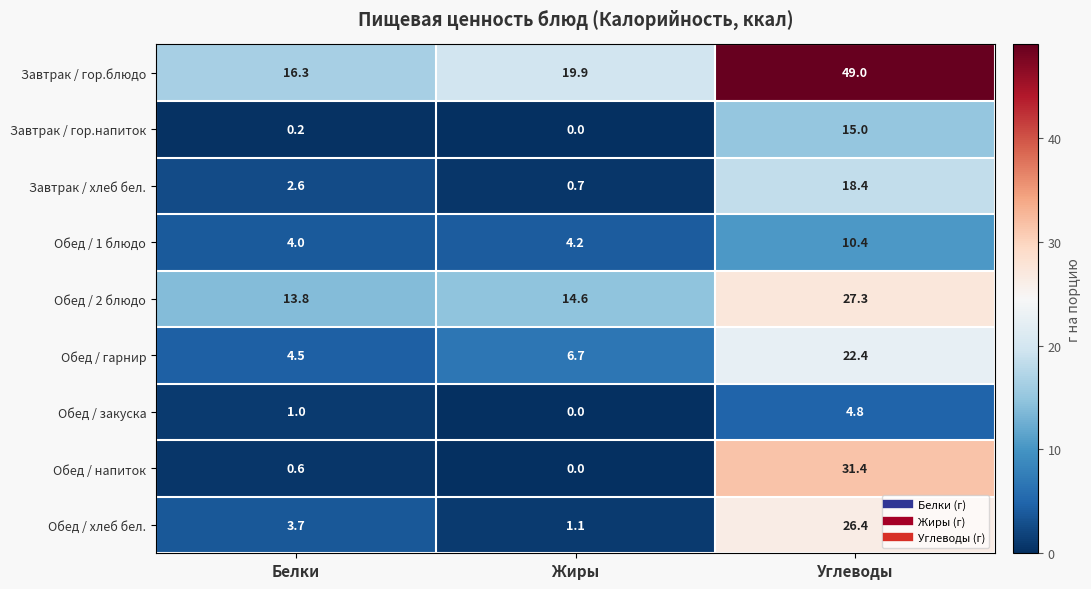

What is the sum of the Обед / гарнир values at Углеводы and Белки?

26.9